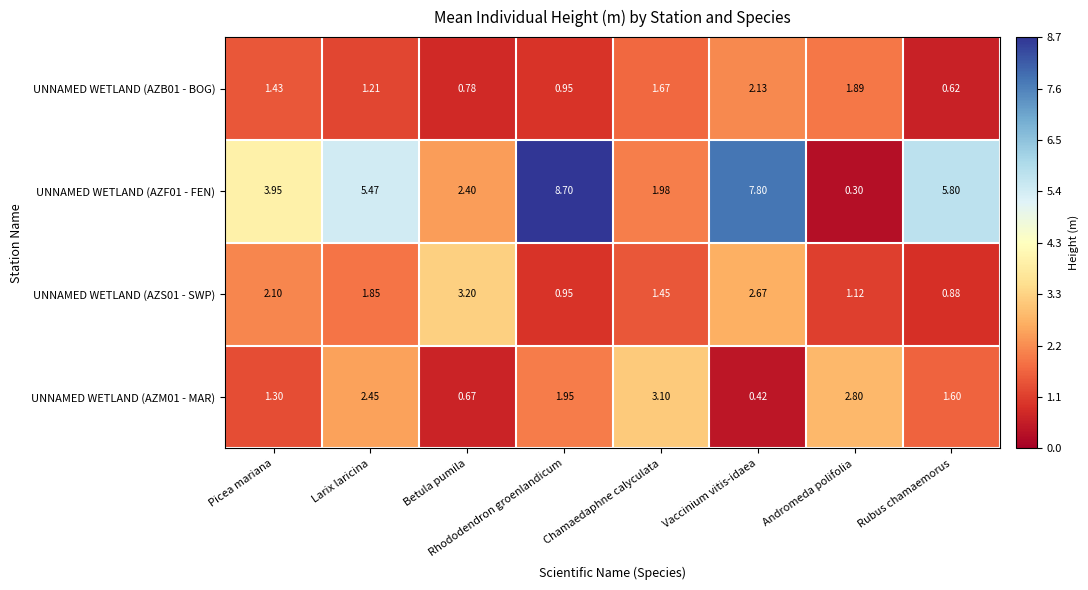

At which label does UNNAMED WETLAND (AZS01 - SWP) reach its minimum?

Rubus chamaemorus